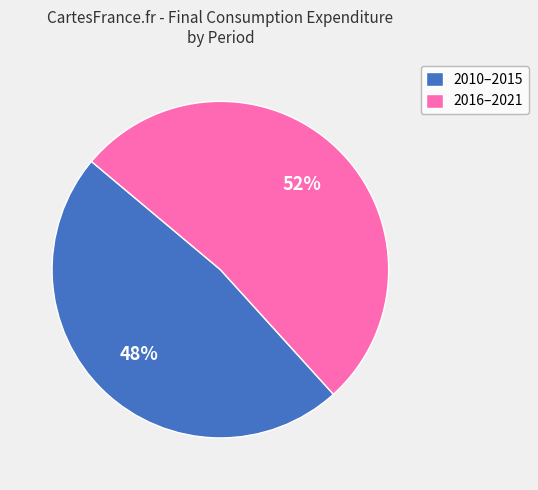

Combined, do 2010–2015 and 2016–2021 account for over 50%?

Yes